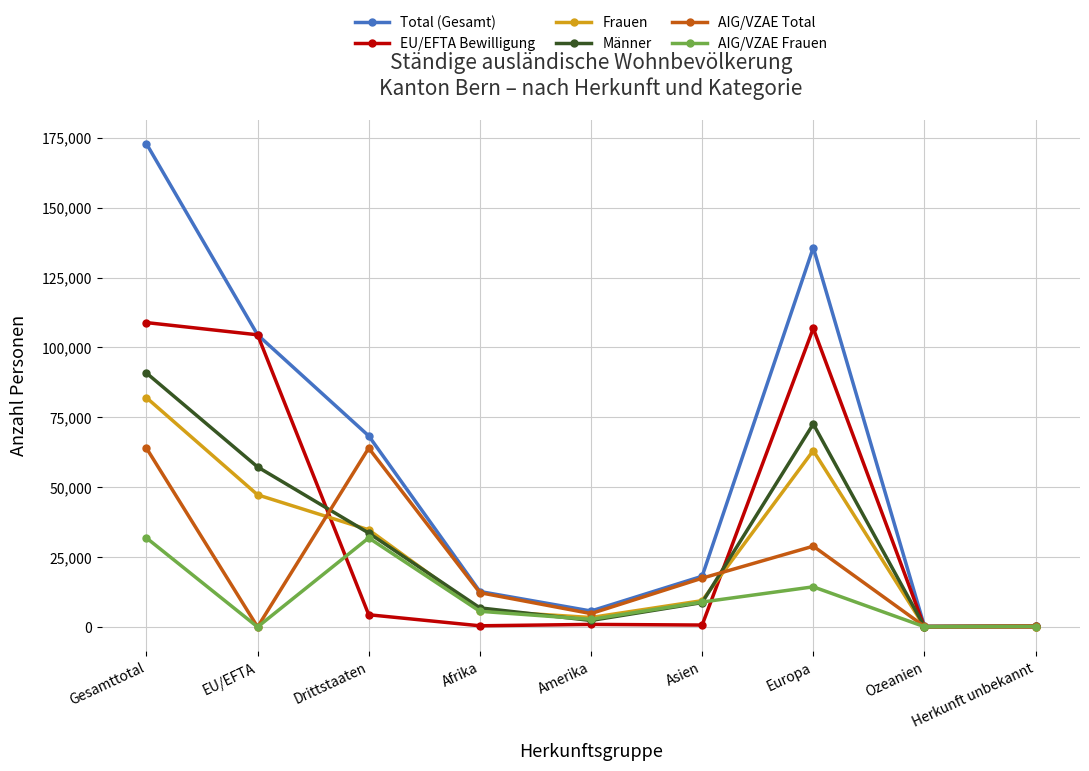

What are all the series names shown in the legend?

Total (Gesamt), EU/EFTA Bewilligung, Frauen, Männer, AIG/VZAE Total, AIG/VZAE Frauen